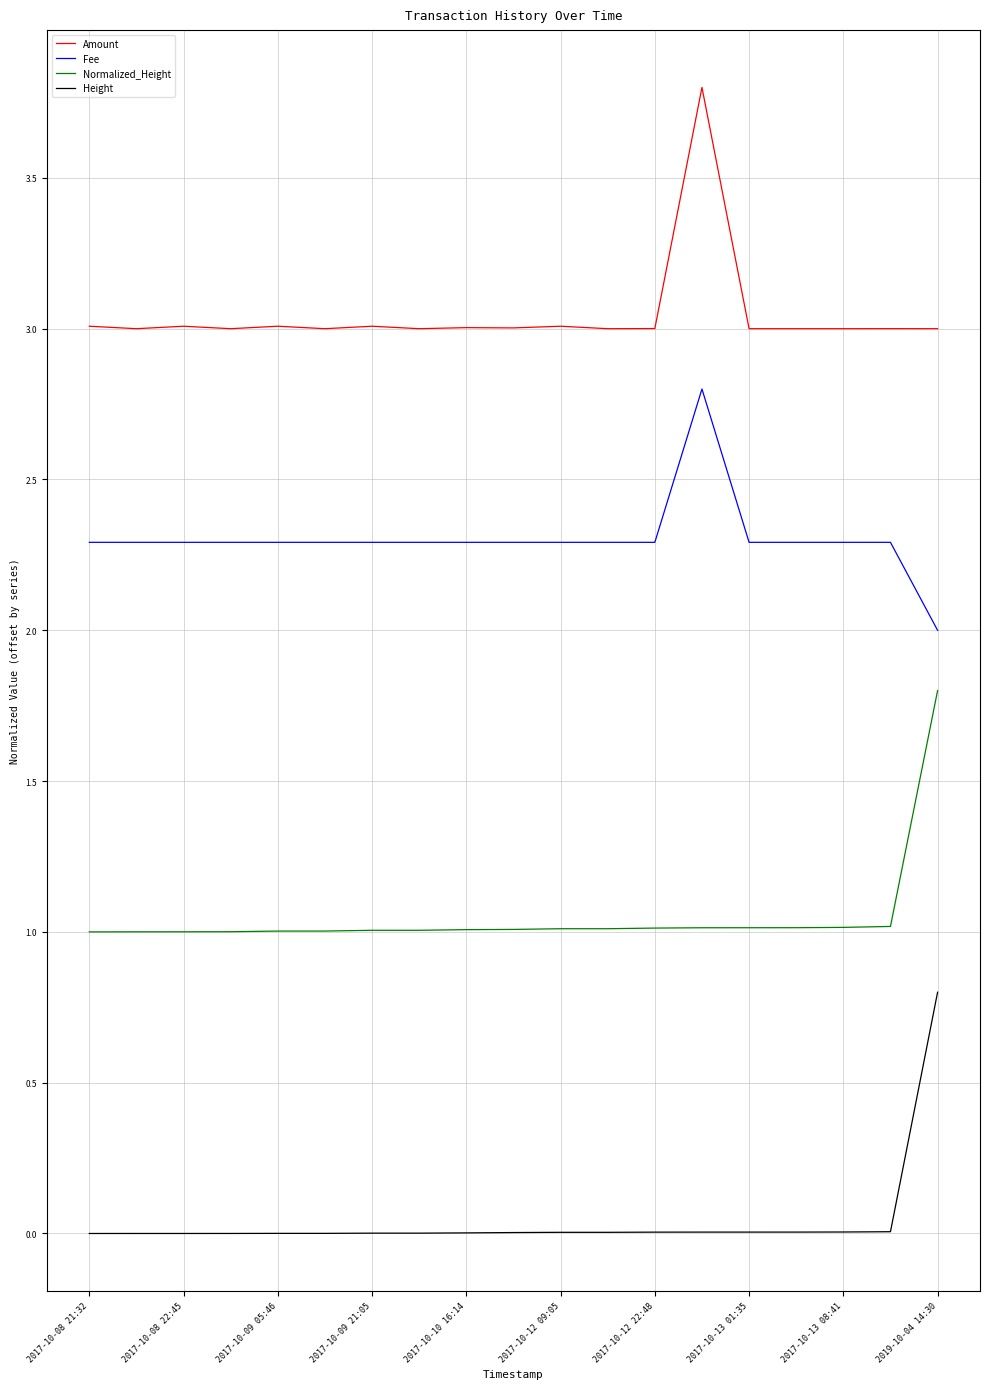

Which series has the largest total across all categories?

Amount